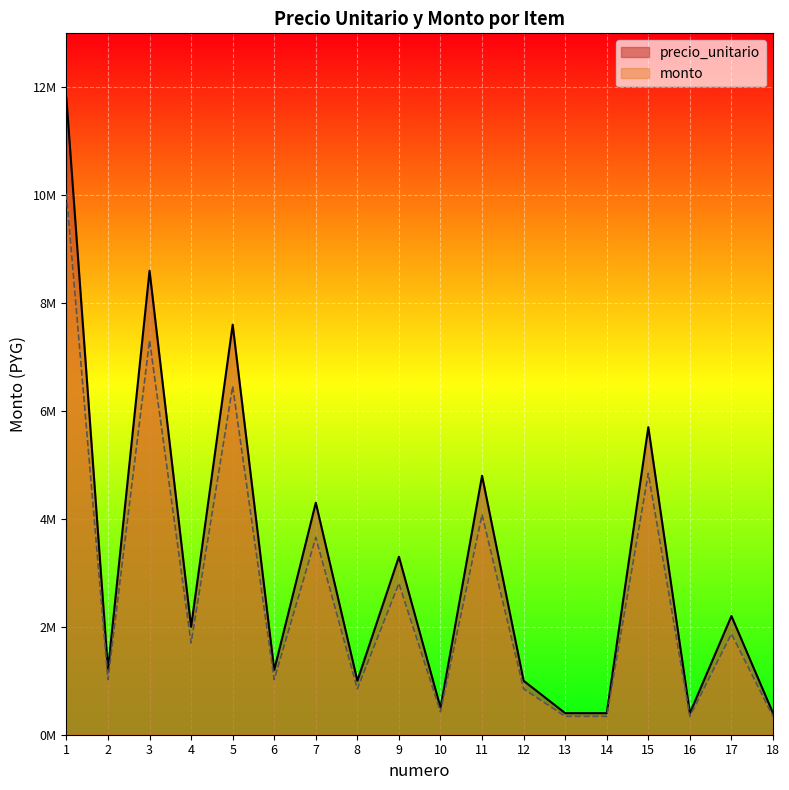

Reading right to left, list all the values displayed in this chart.

precio_unitario: 18=400000	17=2200000	16=400000	15=5700000	14=400000	13=400000	12=1000000	11=4800000	10=500000	9=3300000	8=1000000	7=4300000	6=1200000	5=7600000	4=2000000	3=8600000	2=1200000	1=11800000
monto: 18=340000	17=1870000	16=340000	15=4845000	14=340000	13=340000	12=850000	11=4080000	10=425000	9=2805000	8=850000	7=3655000	6=1020000	5=6460000	4=1700000	3=7310000	2=1020000	1=10030000